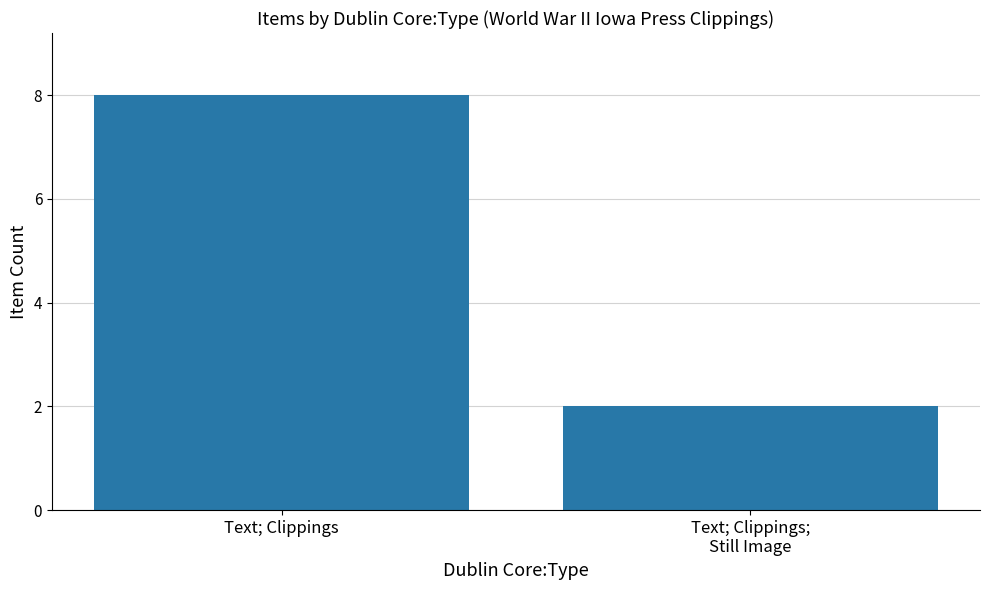

Are the bars grouped side by side (vs. stacked)?

No